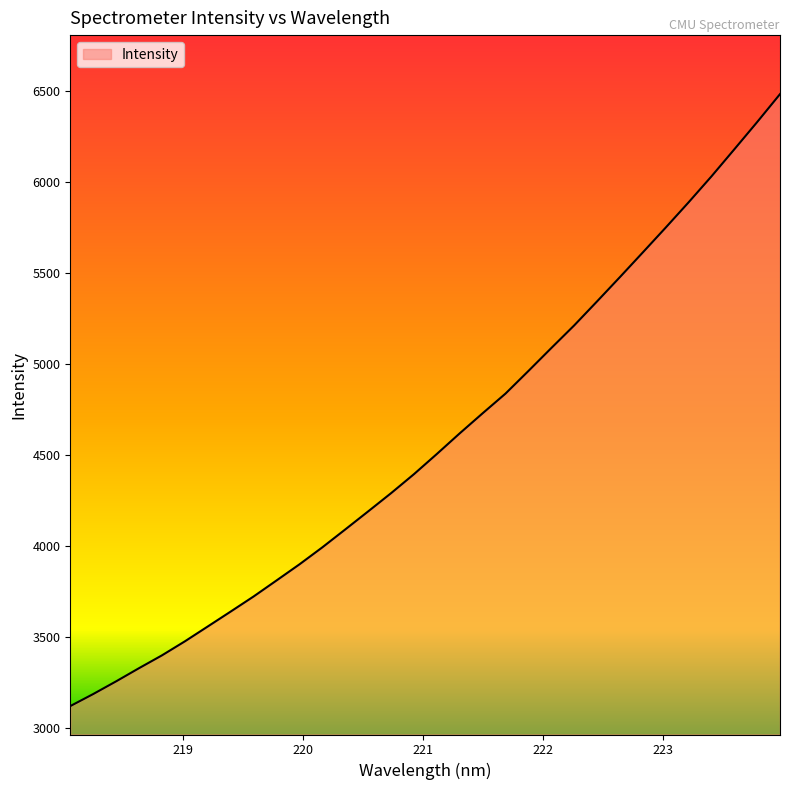

What is the greatest value displayed?

6484.2